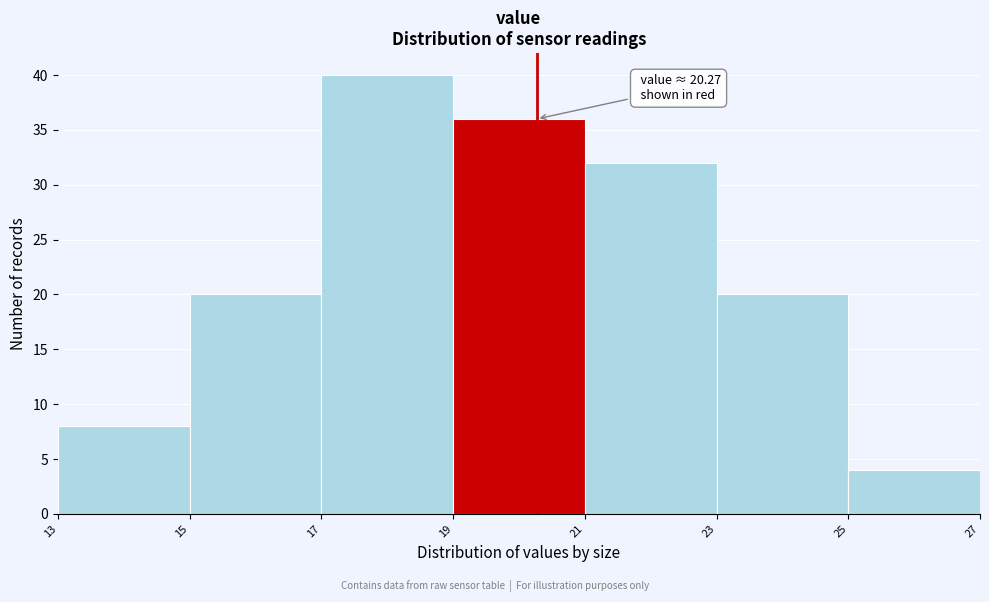

Over which range of the x-axis is the bar tallest?

17 to 19